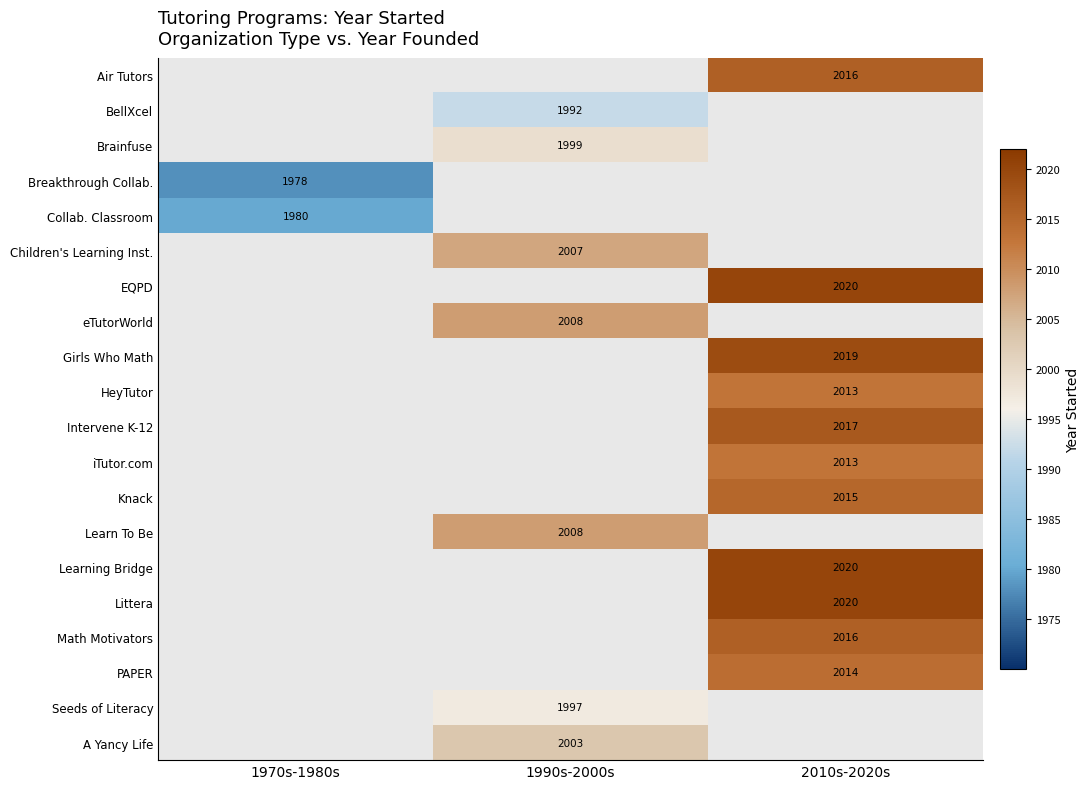

The Girls Who Math series shows 2019 at 2010s-2020s. True or false?

True